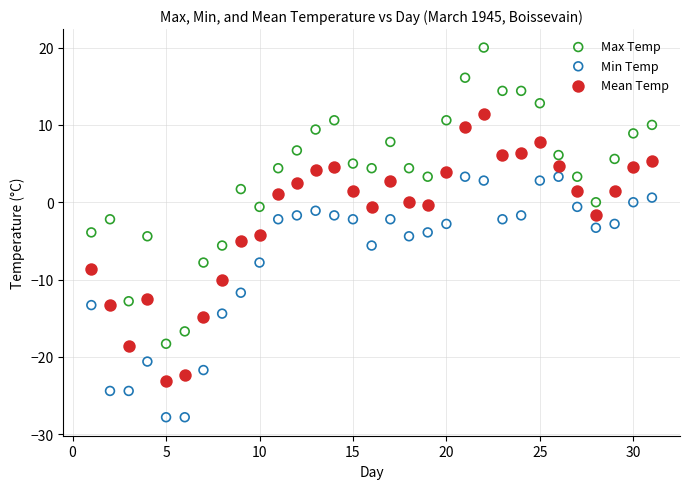

Which series contains the lowest Y value?

Min Temp